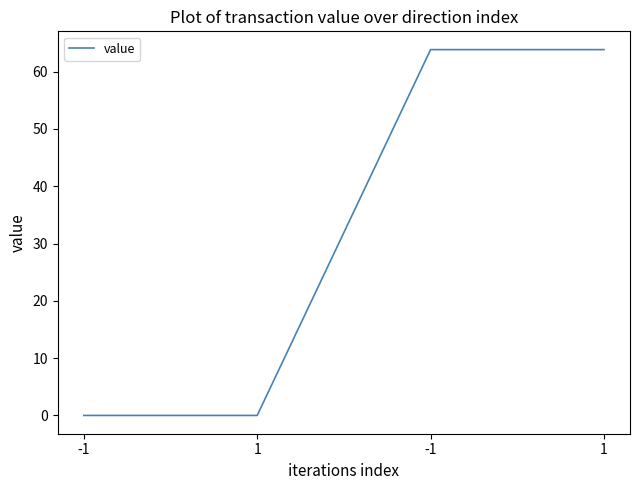

How many values are below 63?

2